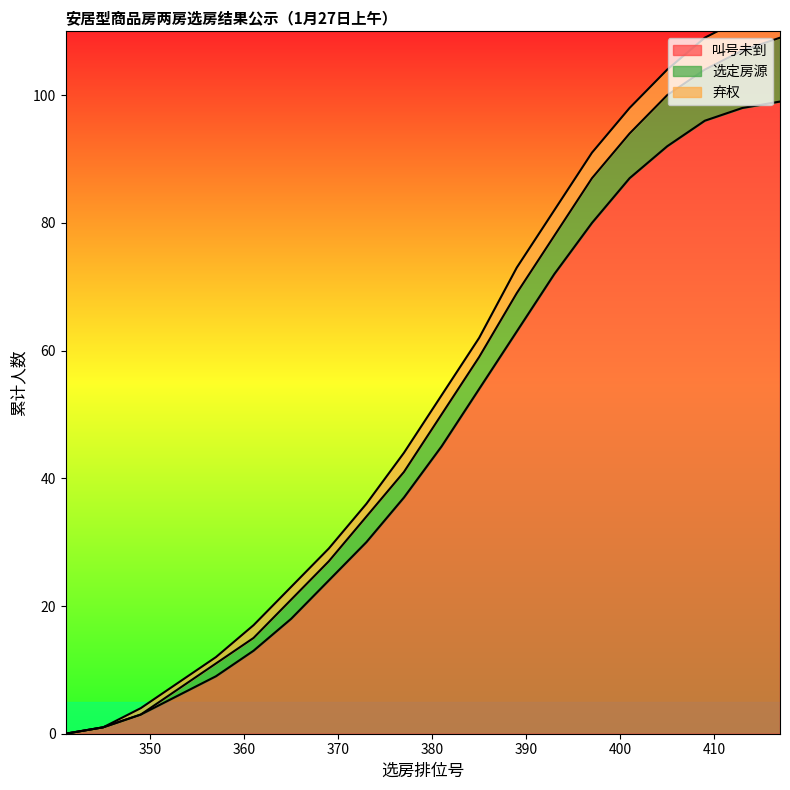

What is the maximum value for 叫号未到?

99